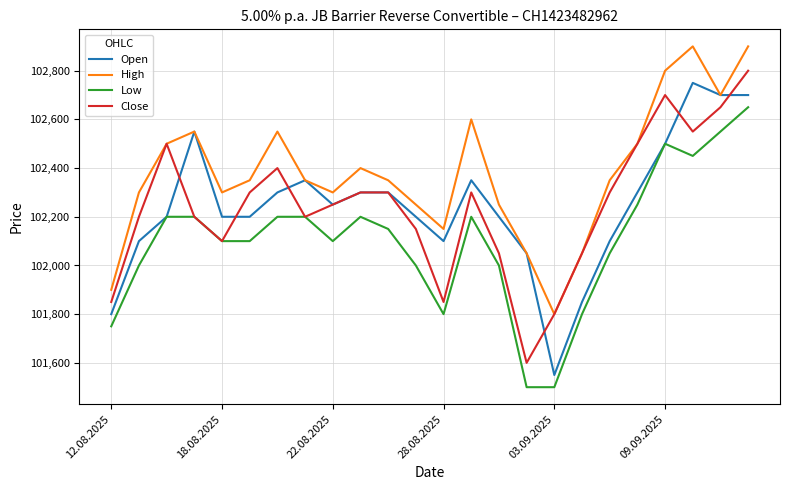

What is the maximum value for Close?

102800